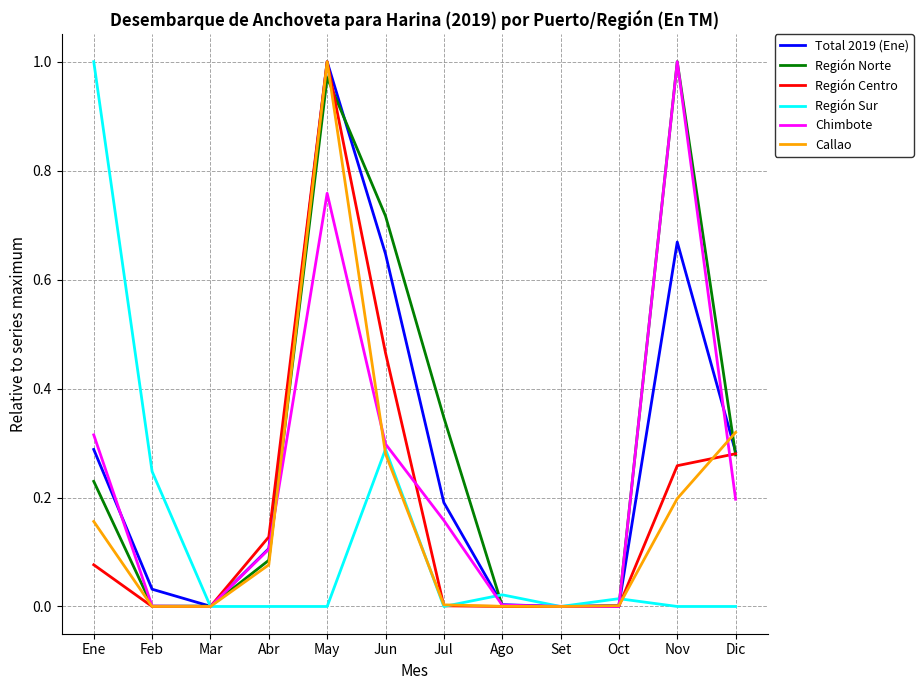

Between Feb and Nov, which series saw the biggest shift?

Región Norte